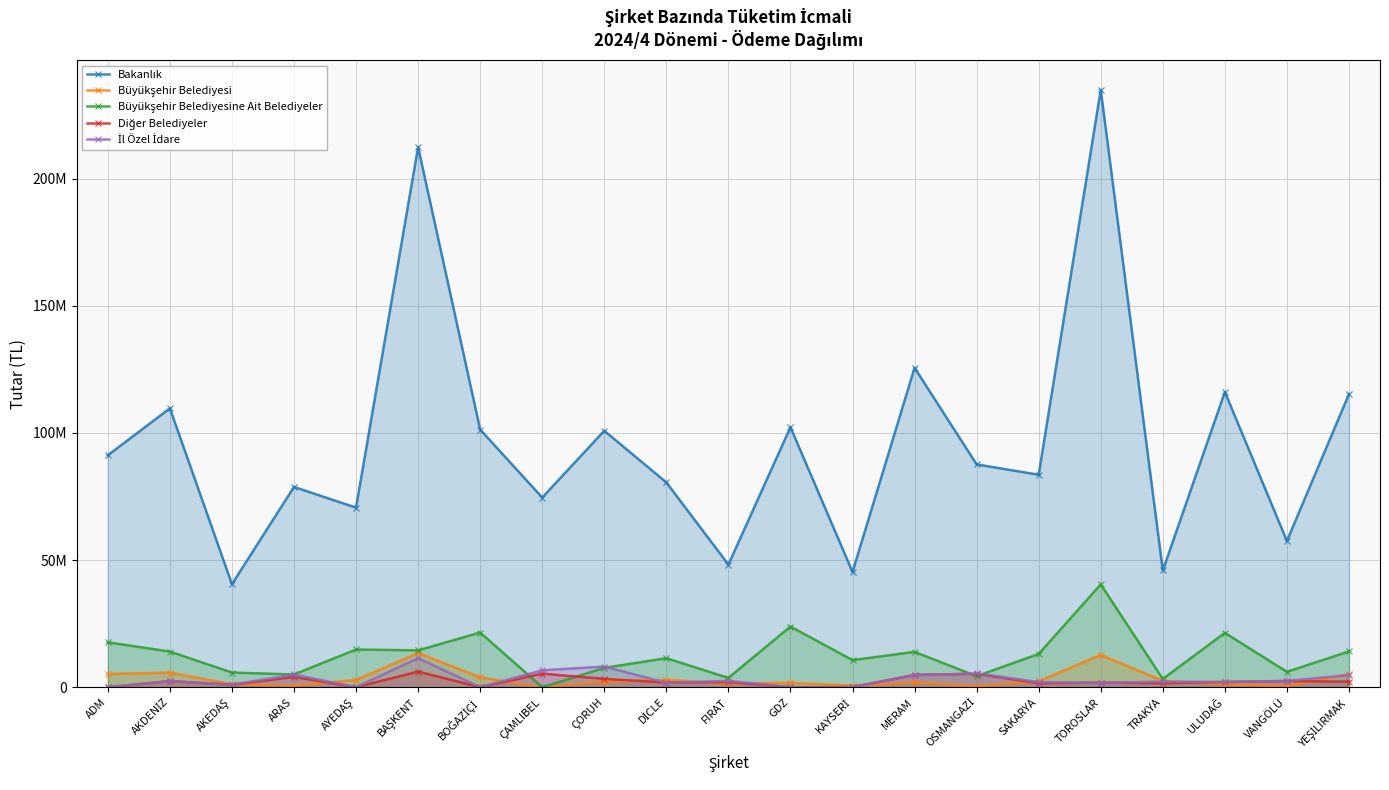

Which category has the highest value in the Diğer Belediyeler series?

BAŞKENT